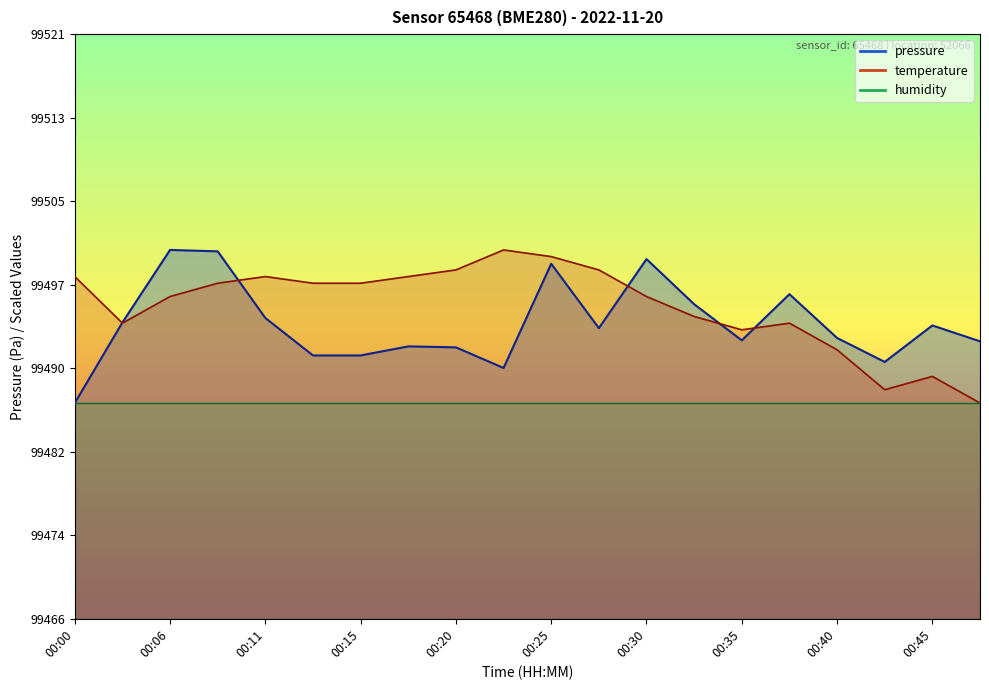

What is the value of the pressure point at the 14th from the left?

99495.7